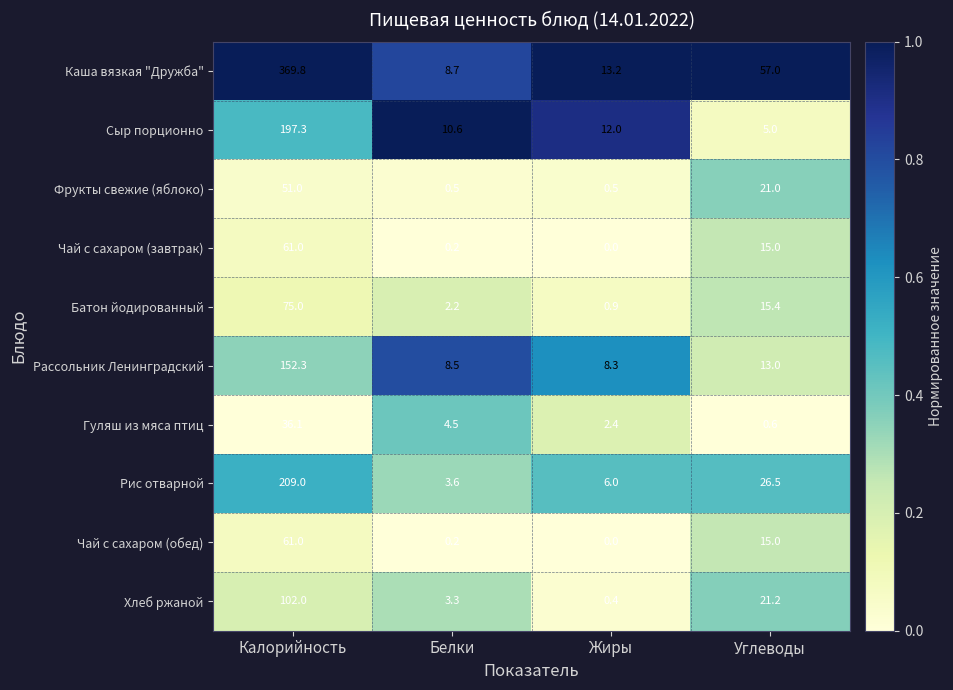

What is the total value across all series at Калорийность?

1314.5